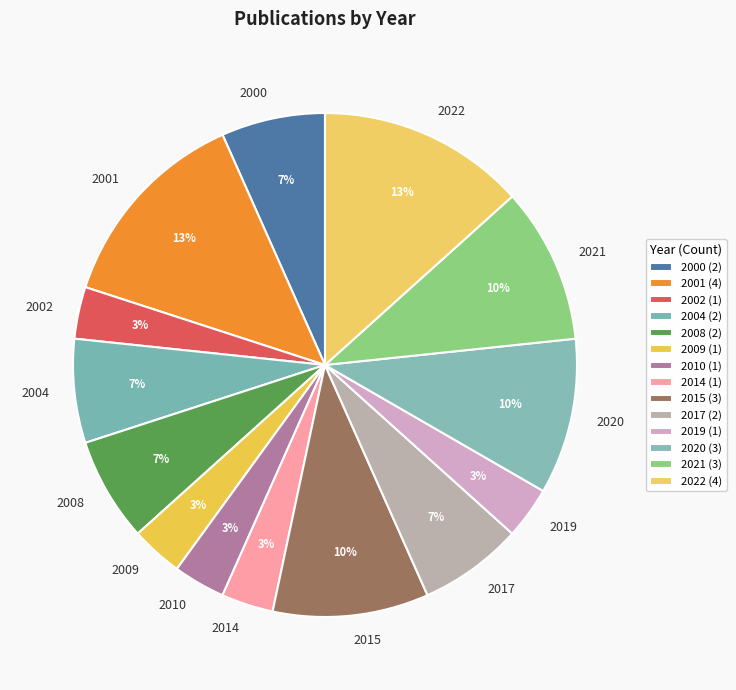

Which has a higher value, 2017 or 2001?

2001